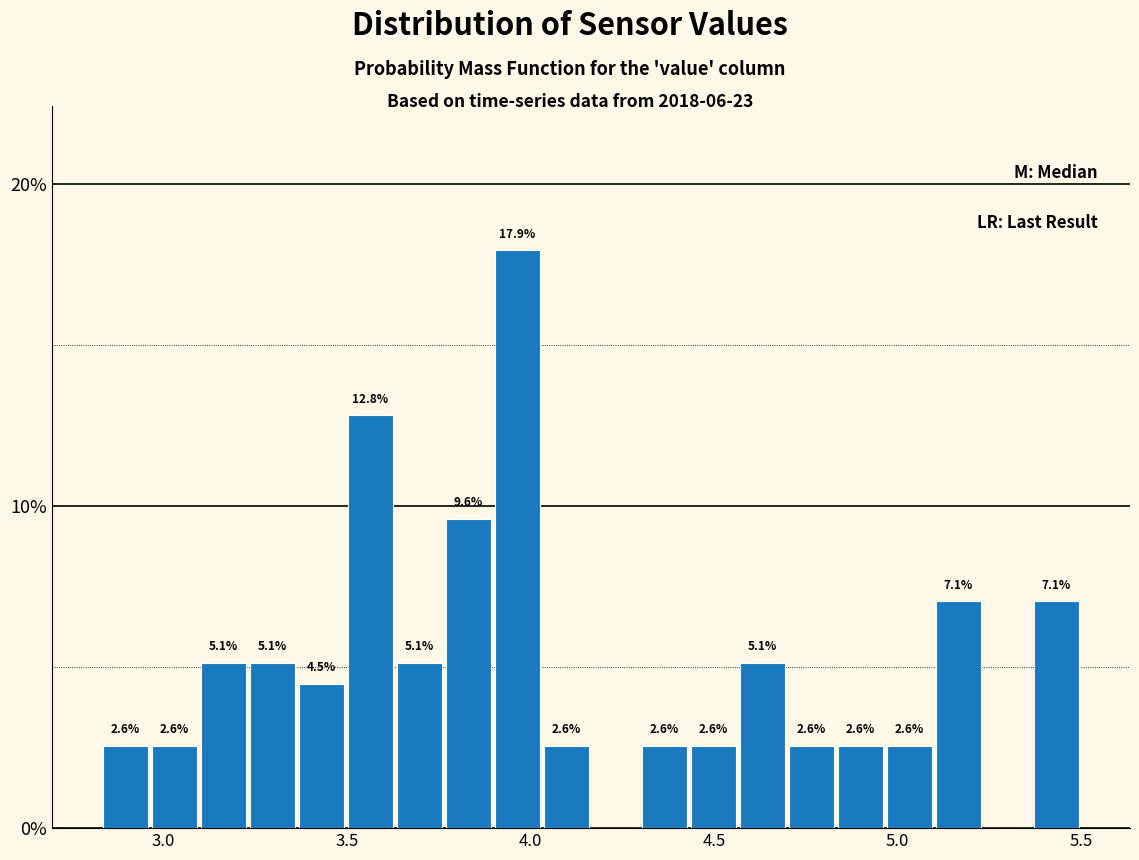

Around what value on the x-axis is the tallest bar? Give the approximate position of its centre, as read against the axis.

3.95